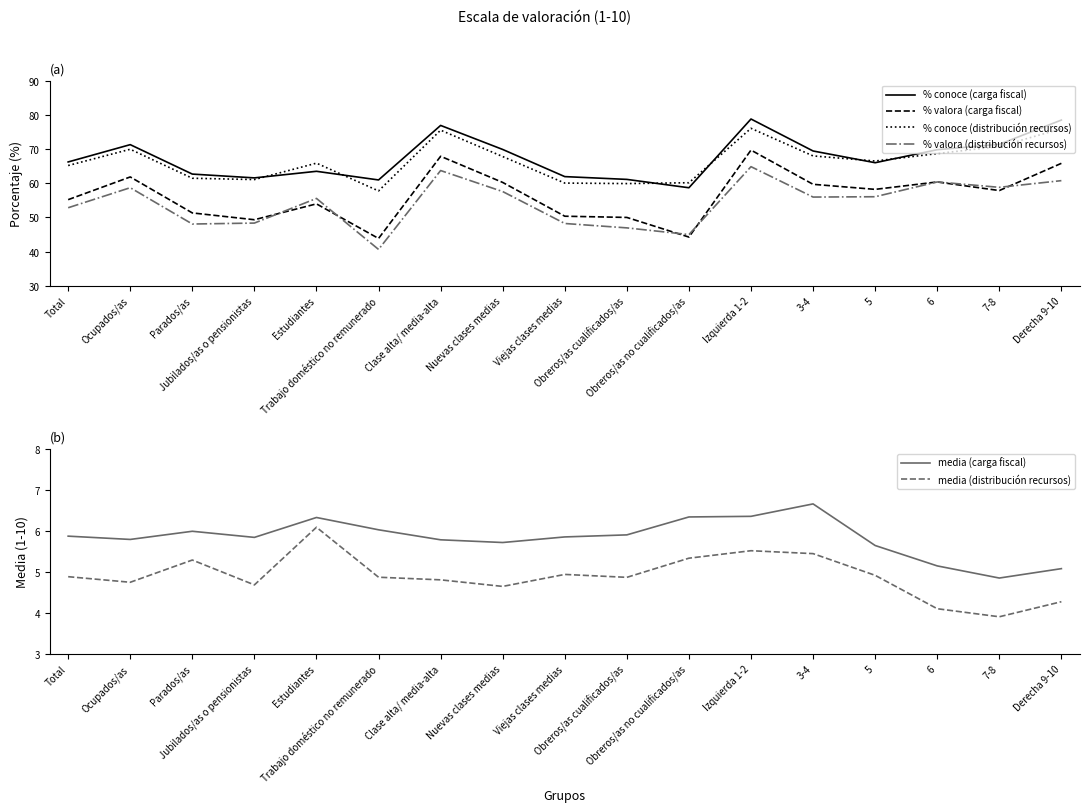

What are all the series names shown in the legend?

% conoce (carga fiscal), % valora (carga fiscal), % conoce (distribución recursos), % valora (distribución recursos), media (carga fiscal), media (distribución recursos)